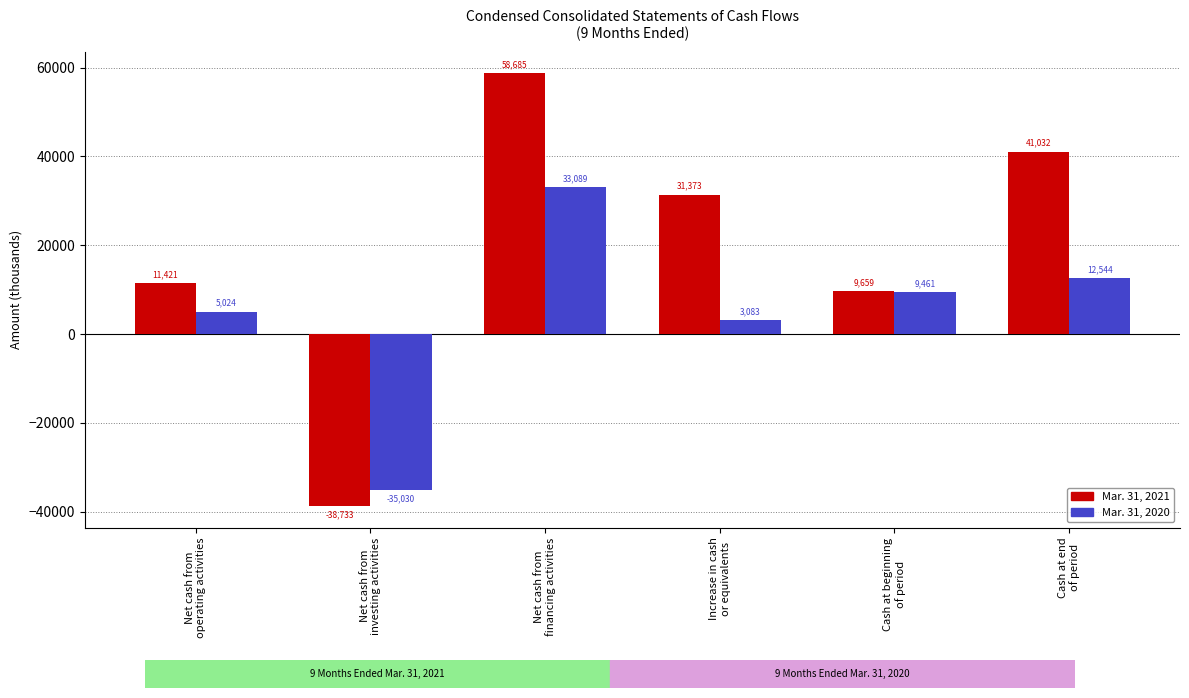

What is the label of the 3rd bar from the right?

Increase in cash
or equivalents